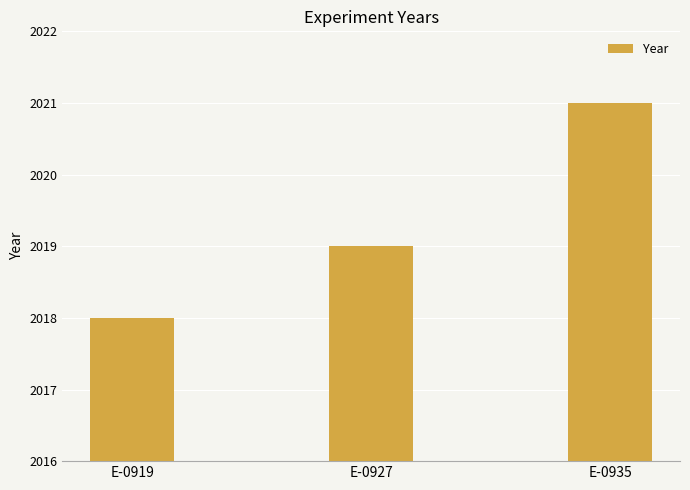

Count the values in the range 2018 to 2021.

3